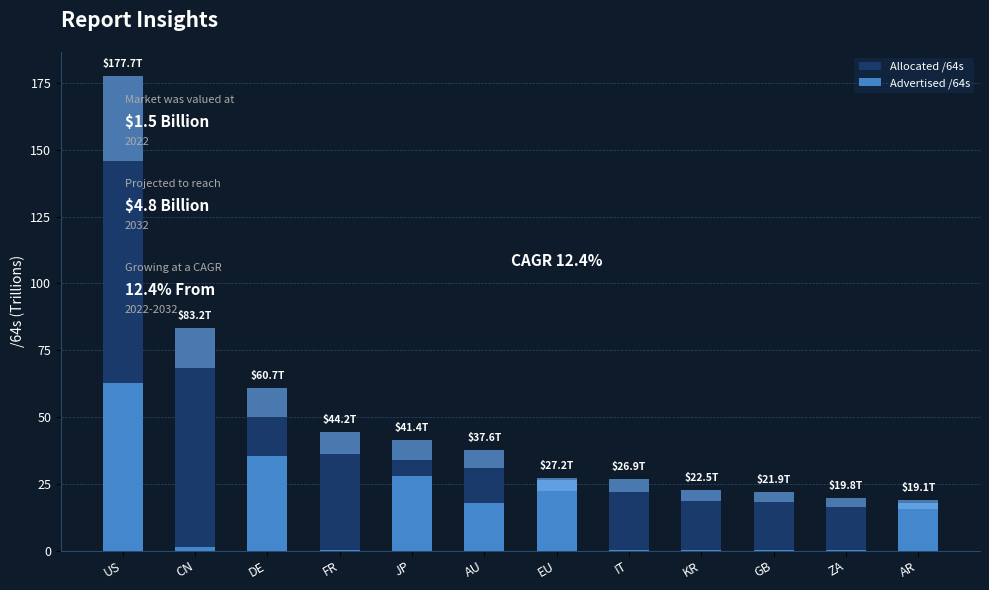

Rank the series at CN from highest to lowest value.

Allocated /64s, Advertised /64s